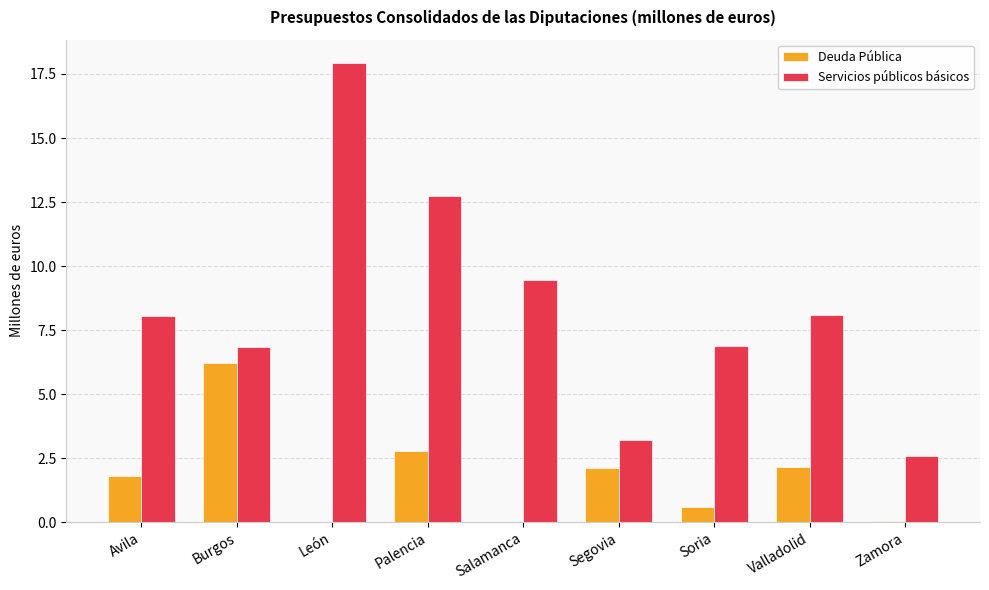

Read the Servicios públicos básicos value at León.

17.9